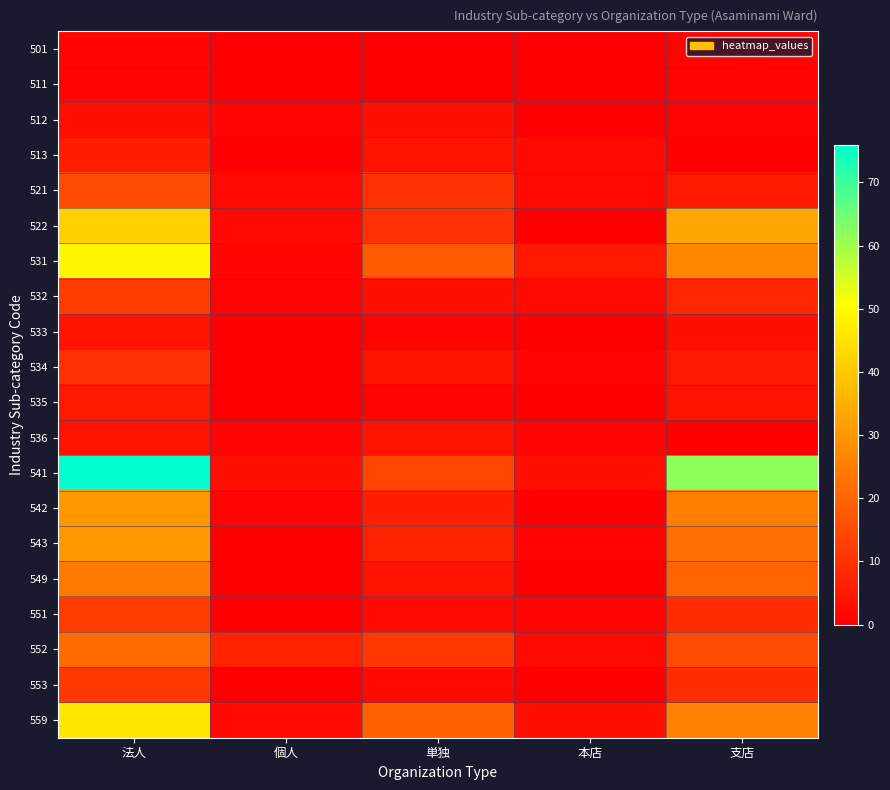

Between 本店 and 個人, which is larger?

本店